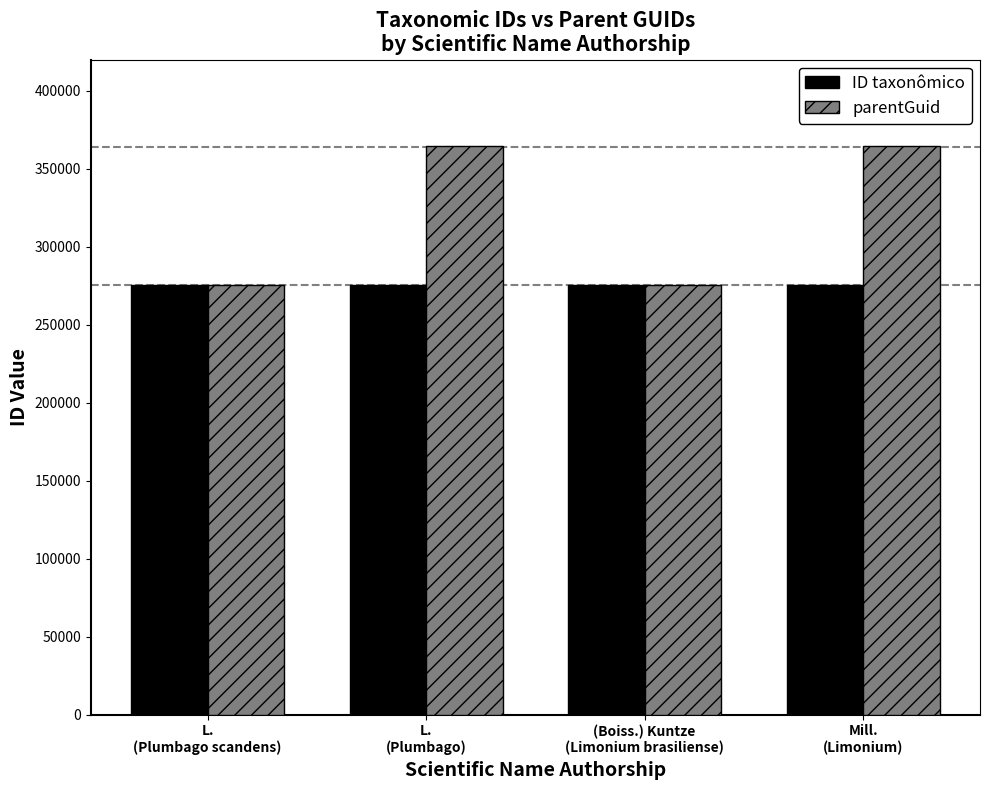

Rank the series by their average value, from lowest to highest.

ID taxonômico, parentGuid